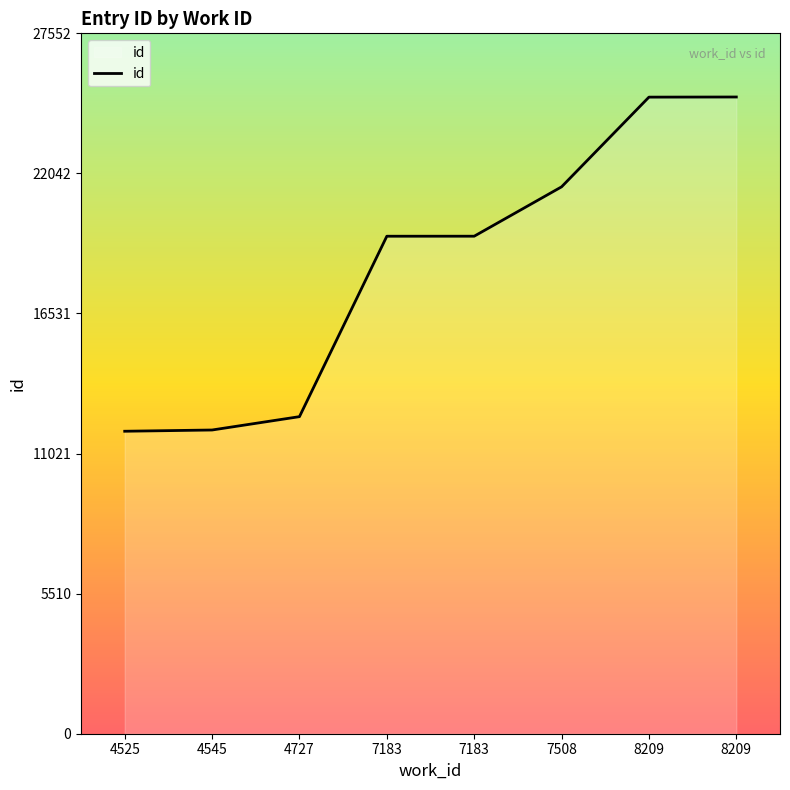

At which category does the chart reach its minimum across all series?

4525